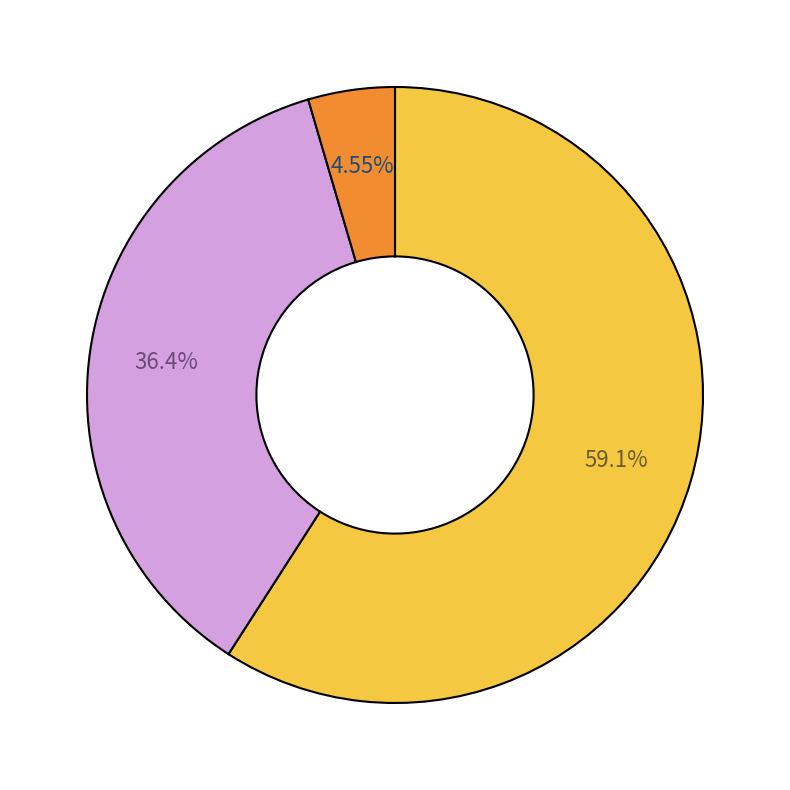

To the nearest percent, what is the average slice percentage?

33%